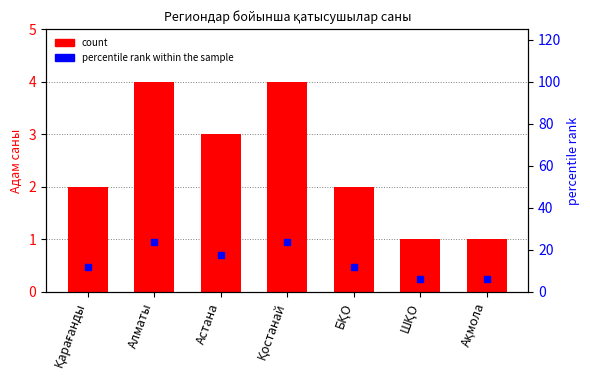

What are all the series names shown in the legend?

count, percentile rank within the sample